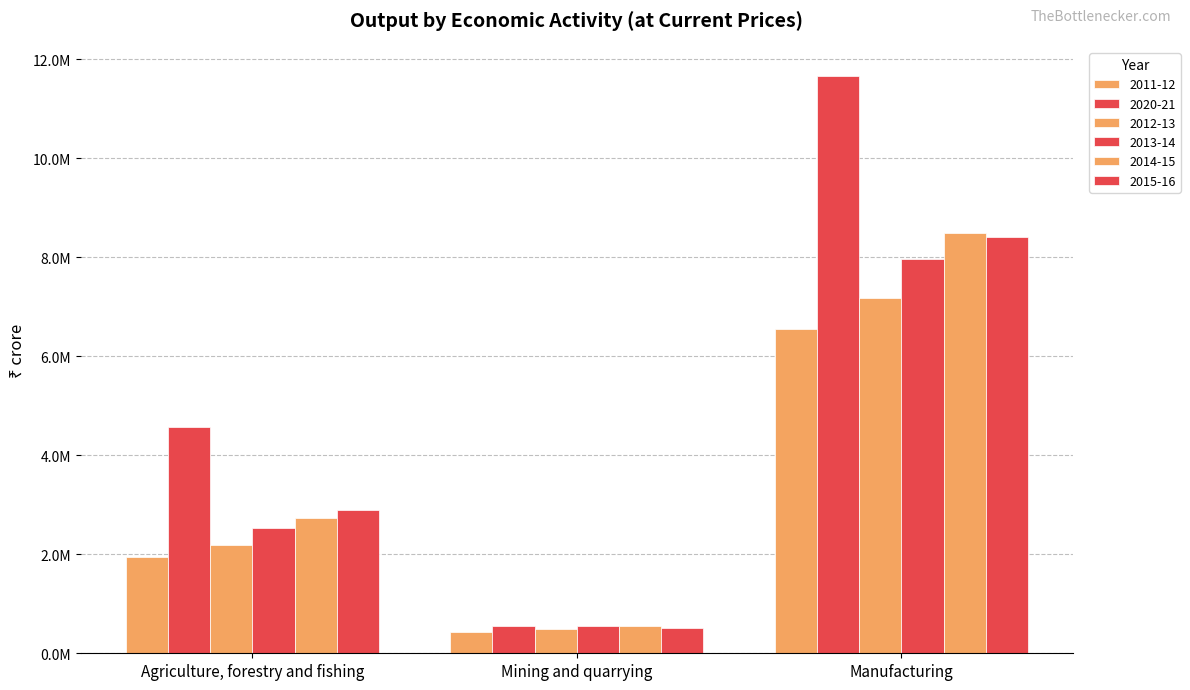

The value of 2020-21 at Manufacturing is 3321106.0. True or false?

False